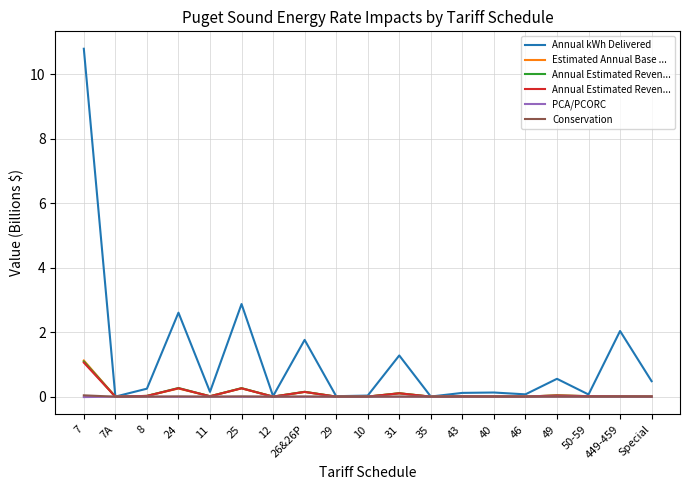

True or false: Annual Estimated Reven... has a value of 0.4 at 25.

False